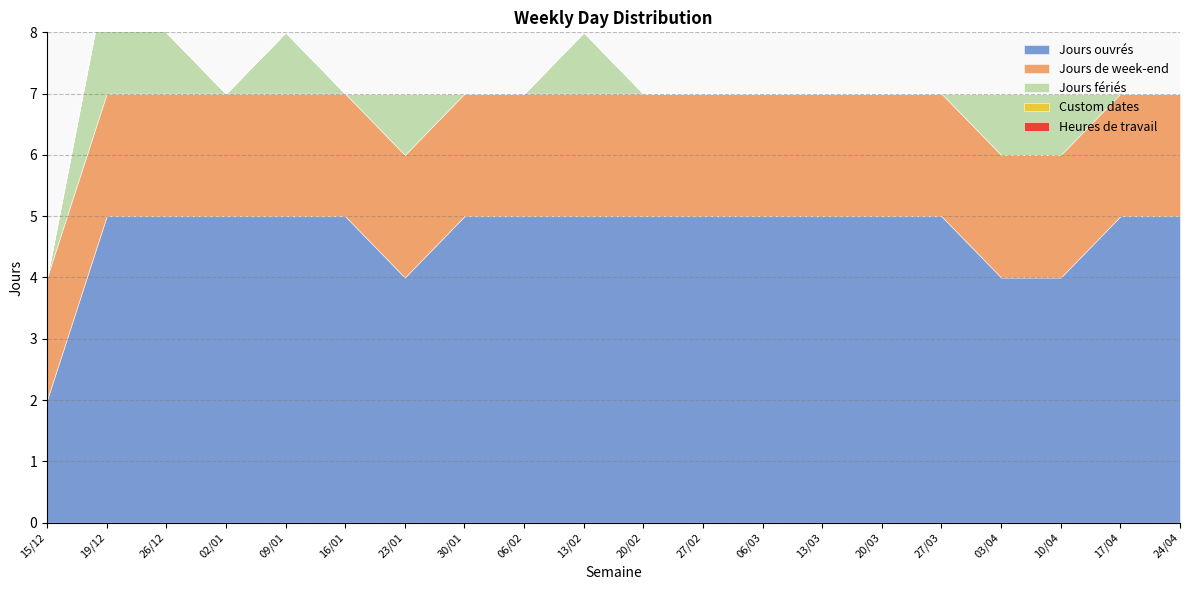

True or false: Heures de travail and Jours de week-end cross at least once.

False